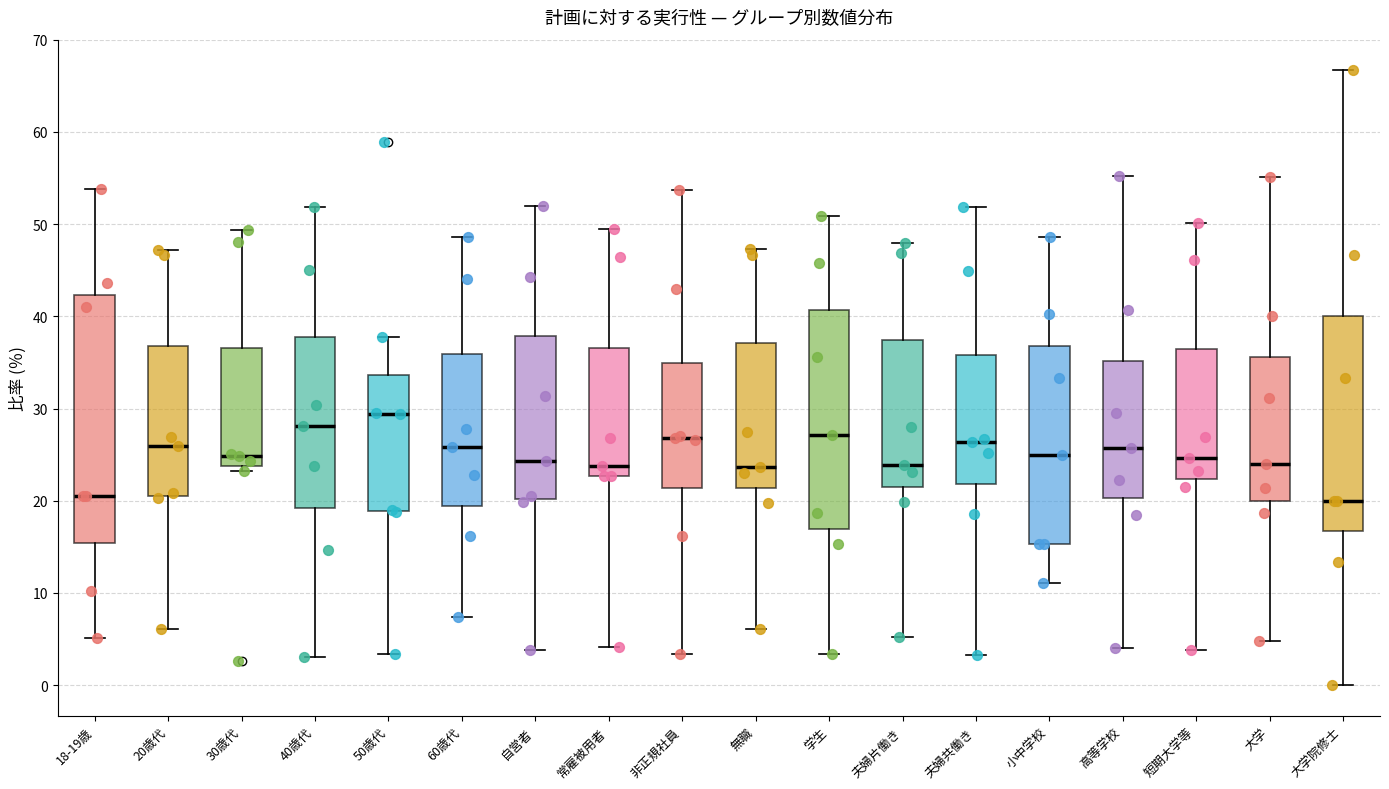

Reading left to right, transcribe this box plot: for each box, give where its median line is, the range the box spans, and where its two whiskers end, as read against the y-axis. The values are not printed on the chart, so give them approximately, as read against the axis.

18-19歳: median 21, box 15 to 42, whiskers 5 to 54
20歳代: median 26, box 21 to 37, whiskers 6 to 47
30歳代: median 25, box 24 to 37, whiskers 23 to 49
40歳代: median 28, box 19 to 38, whiskers 3 to 52
50歳代: median 29, box 19 to 34, whiskers 3 to 38
60歳代: median 26, box 19 to 36, whiskers 7 to 49
自営者: median 24, box 20 to 38, whiskers 4 to 52
常雇被用者: median 24, box 23 to 37, whiskers 4 to 49
非正規社員: median 27, box 21 to 35, whiskers 3 to 54
無職: median 24, box 21 to 37, whiskers 6 to 47
学生: median 27, box 17 to 41, whiskers 3 to 51
夫婦片働き: median 24, box 21 to 37, whiskers 5 to 48
夫婦共働き: median 26, box 22 to 36, whiskers 3 to 52
小中学校: median 25, box 15 to 37, whiskers 11 to 49
高等学校: median 26, box 20 to 35, whiskers 4 to 55
短期大学等: median 25, box 22 to 36, whiskers 4 to 50
大学: median 24, box 20 to 36, whiskers 5 to 55
大学院修士: median 20, box 17 to 40, whiskers 0 to 67